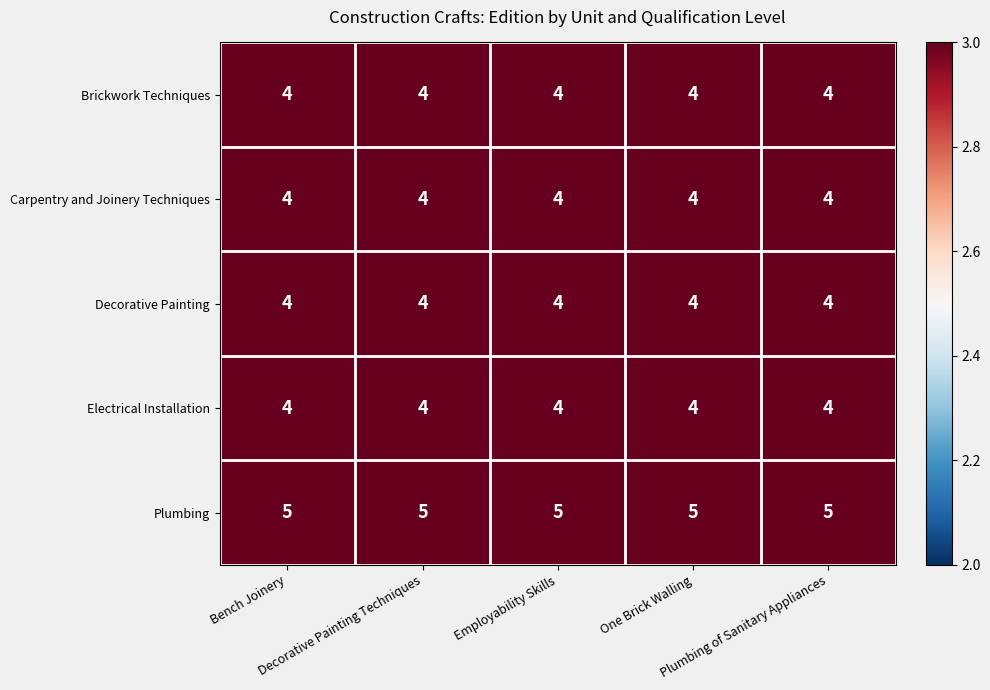

At how many categories does at least one series exceed 4?

5